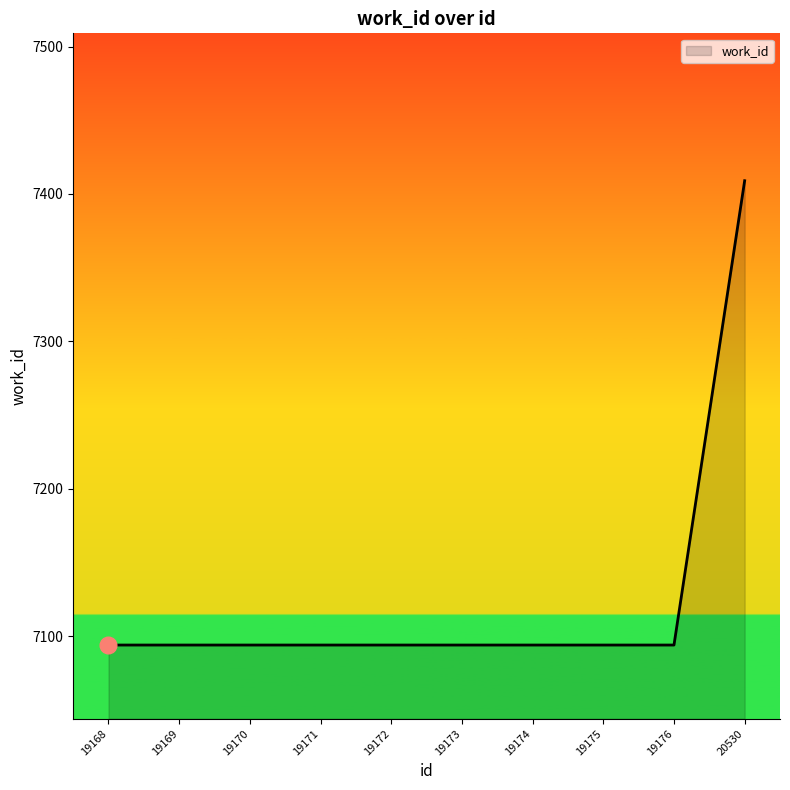

Reading left to right, list all the values displayed in this chart.

19168=7094	19169=7094	19170=7094	19171=7094	19172=7094	19173=7094	19174=7094	19175=7094	19176=7094	20530=7409